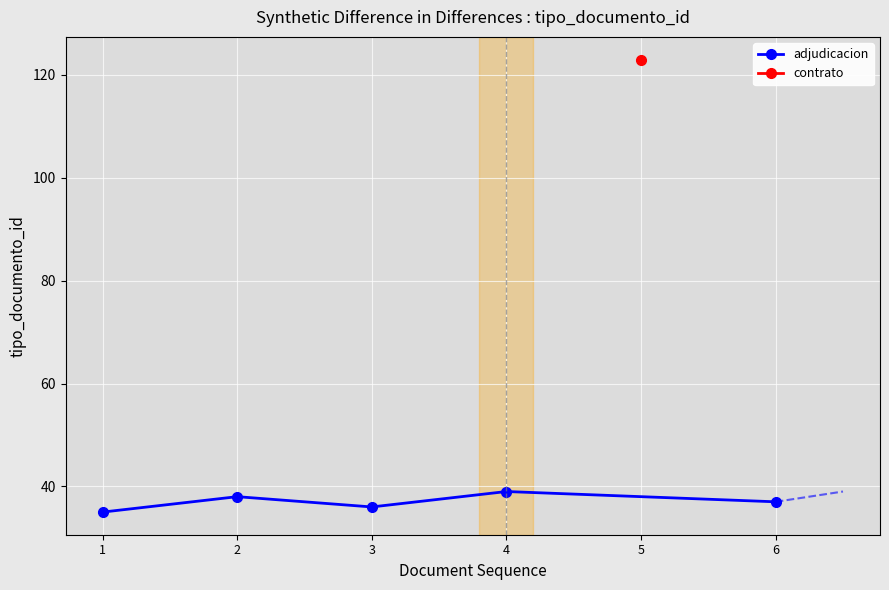

What is the smallest value displayed?

35